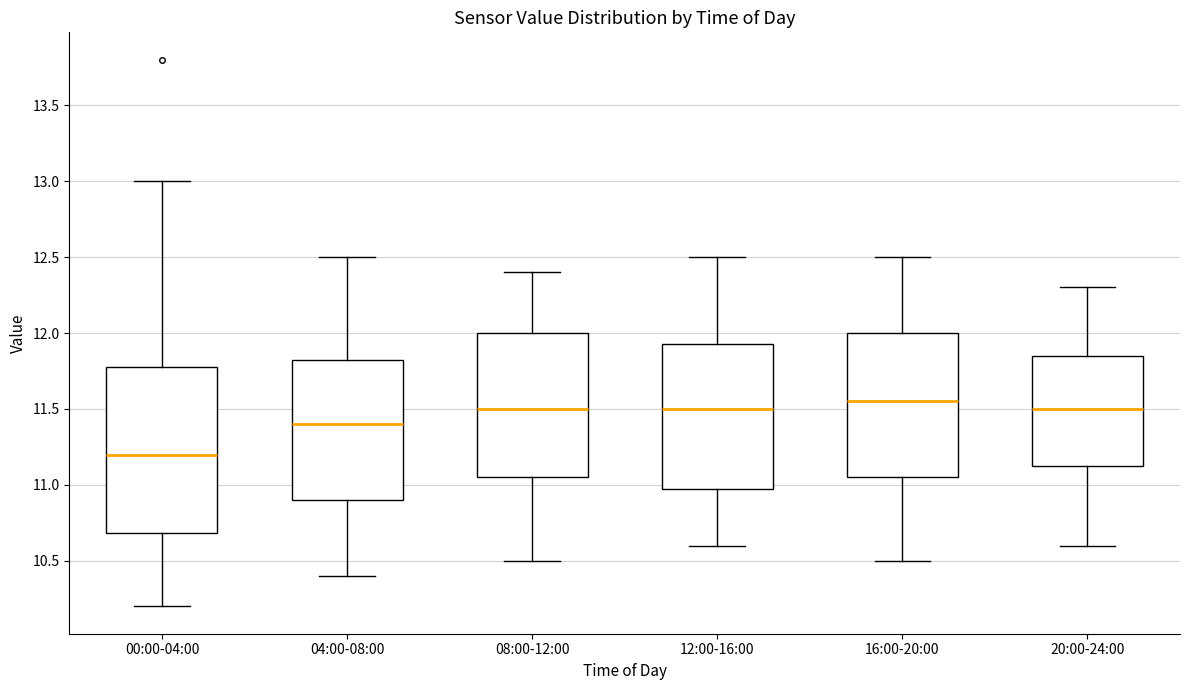

Reading left to right, read every box against the y-axis: the position of its median line, the range the box covers, and the ends of its whiskers. The values are not printed on the chart, so give them approximately, as read against the axis.

00:00-04:00: median 11.20, box 10.70 to 11.80, whiskers 10.20 to 13.00
04:00-08:00: median 11.40, box 10.90 to 11.85, whiskers 10.40 to 12.50
08:00-12:00: median 11.50, box 11.05 to 12.00, whiskers 10.50 to 12.40
12:00-16:00: median 11.50, box 11.00 to 11.95, whiskers 10.60 to 12.50
16:00-20:00: median 11.55, box 11.05 to 12.00, whiskers 10.50 to 12.50
20:00-24:00: median 11.50, box 11.15 to 11.85, whiskers 10.60 to 12.30